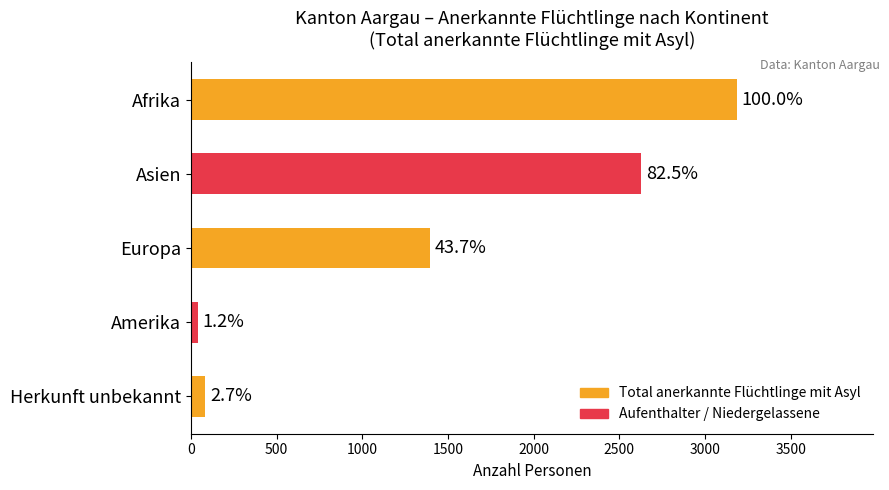

How many bars are there in total?

5